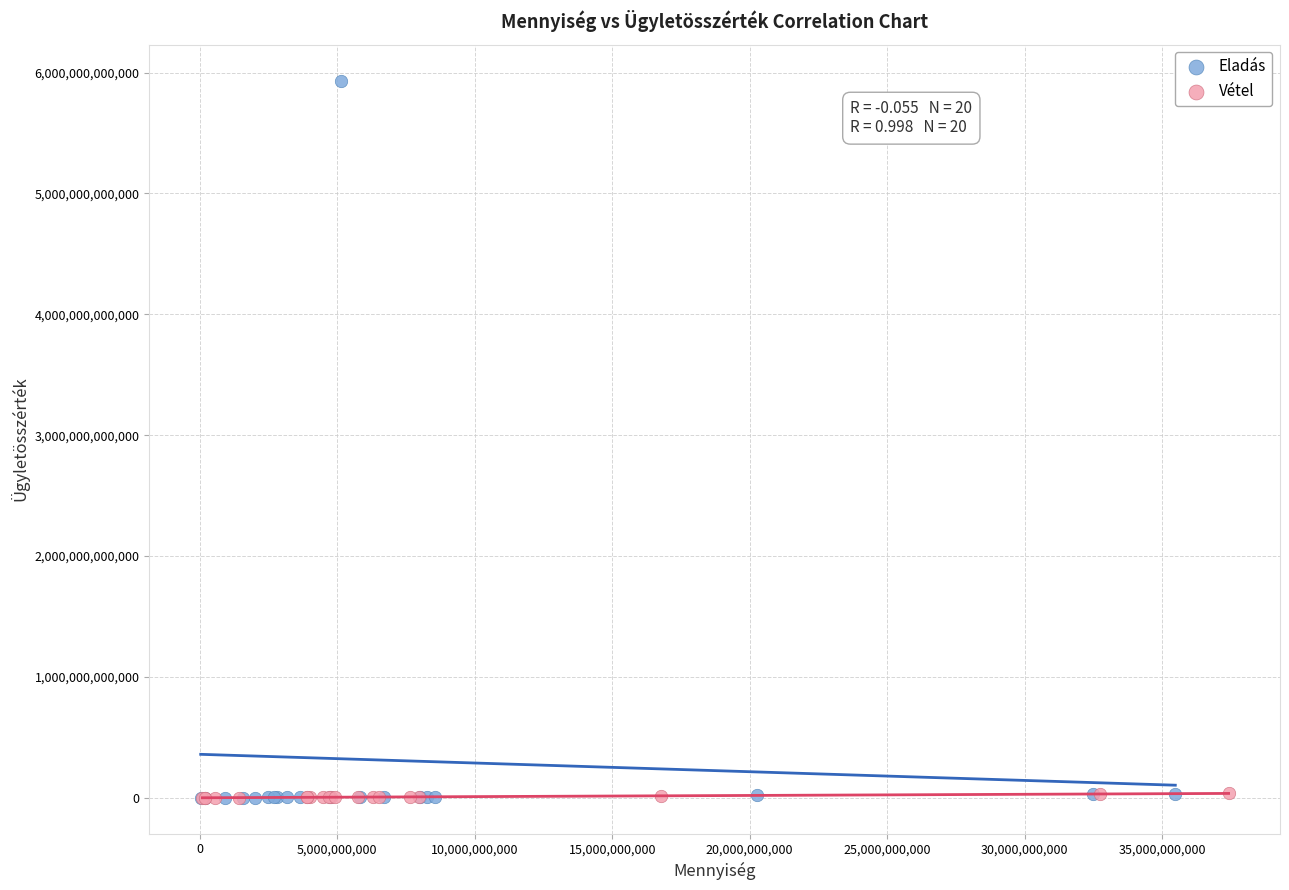

What are all the series names shown in the legend?

Eladás, Vétel